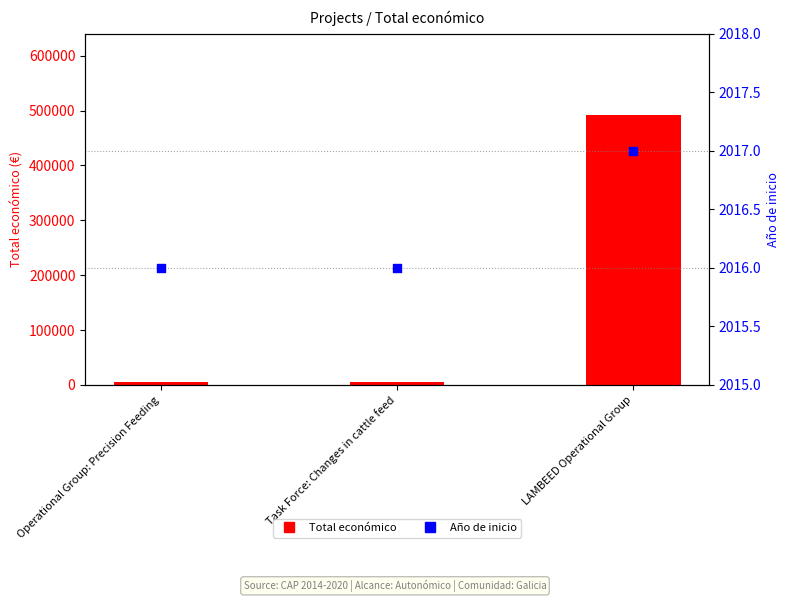

Which series contains the highest Y value?

Total económico